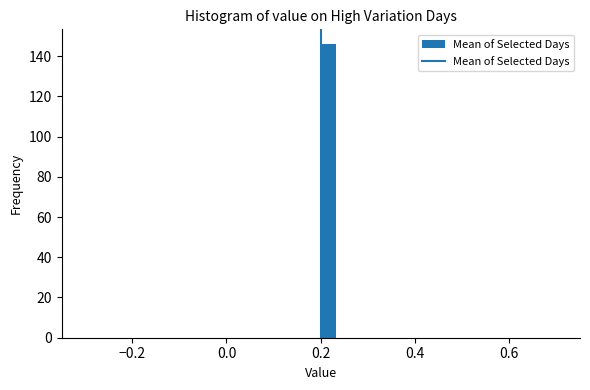

Read against the x-axis, roughly where is the centre of the tallest bar?

0.22